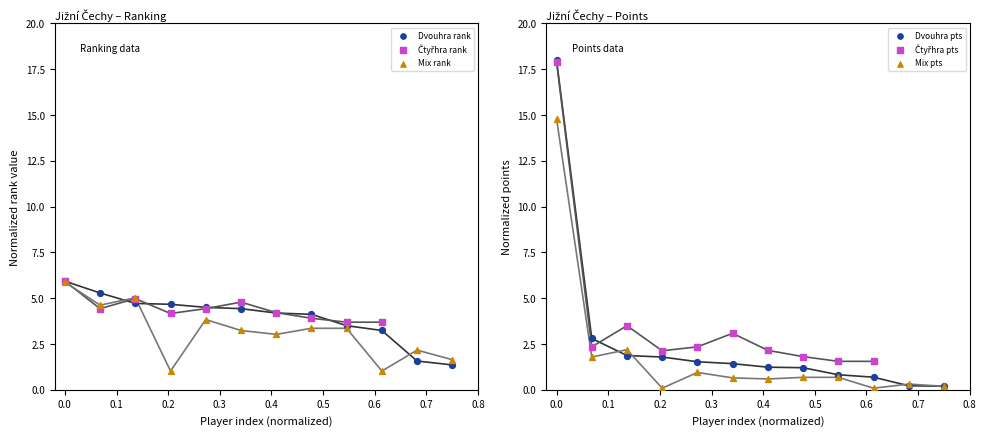

Which series has the largest Y range (max minus min)?

Dvouhra pts